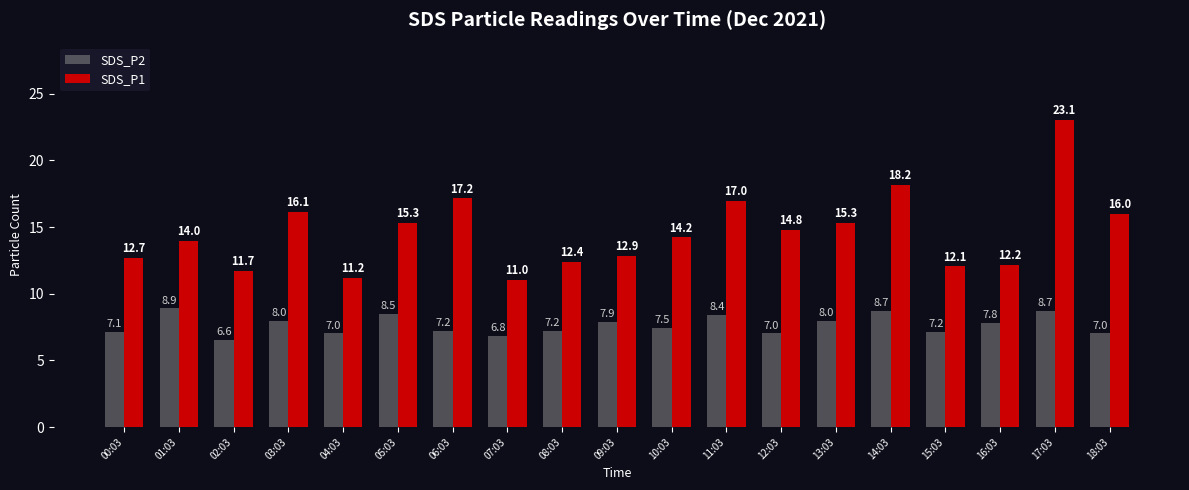

At which label does SDS_P1 reach its minimum?

07:03